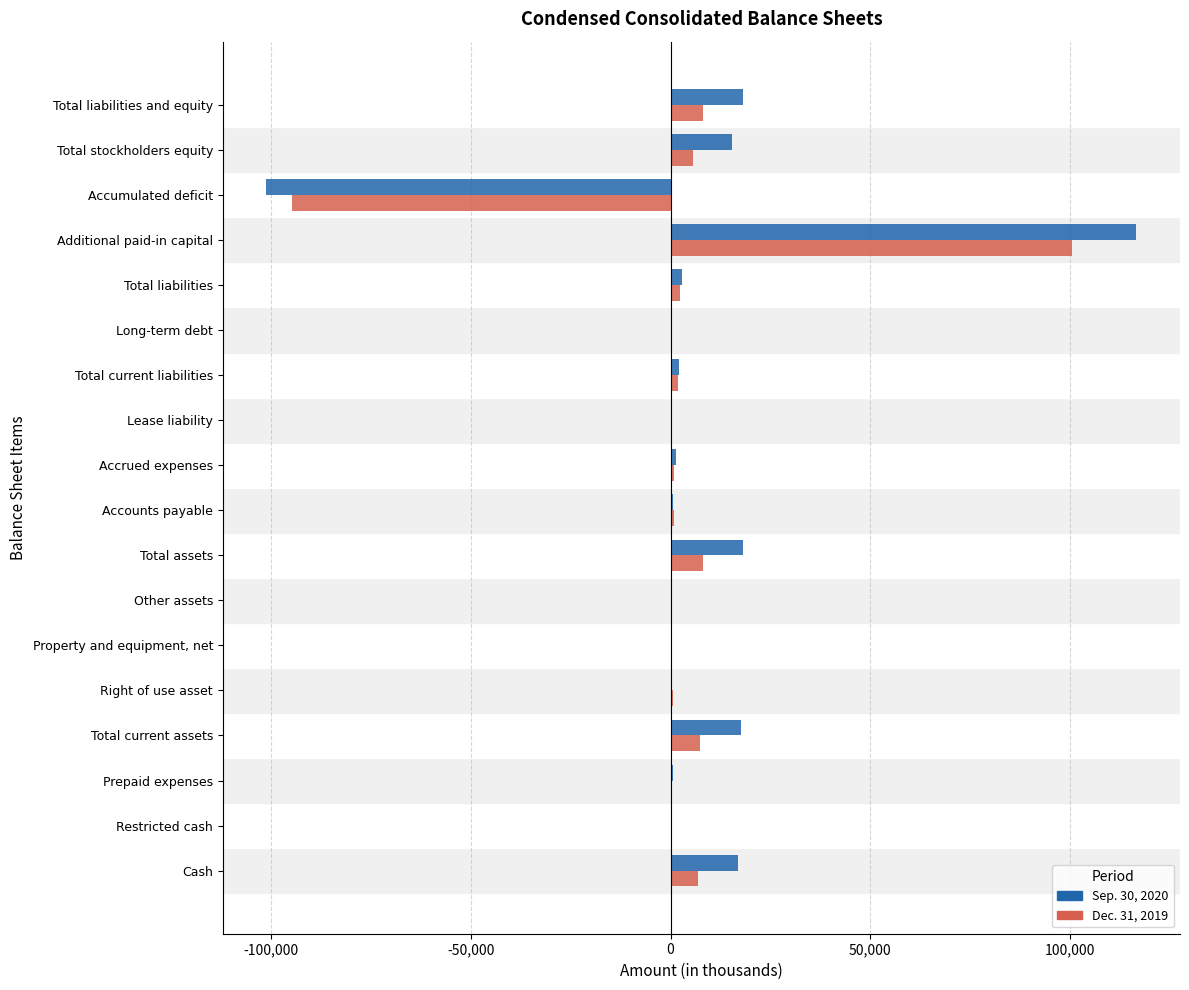

Which label corresponds to the largest value in the chart?

Additional paid-in capital